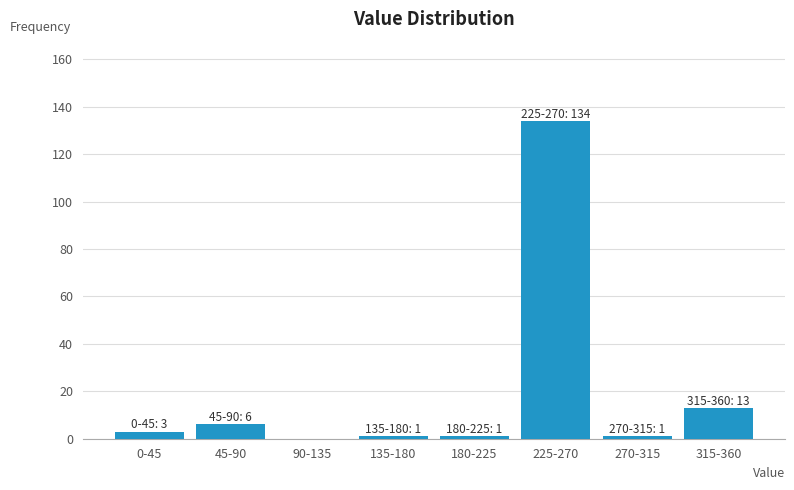

Reading left to right, extract all data points from this chart.

0-45=3	45-90=6	90-135=0	135-180=1	180-225=1	225-270=134	270-315=1	315-360=13